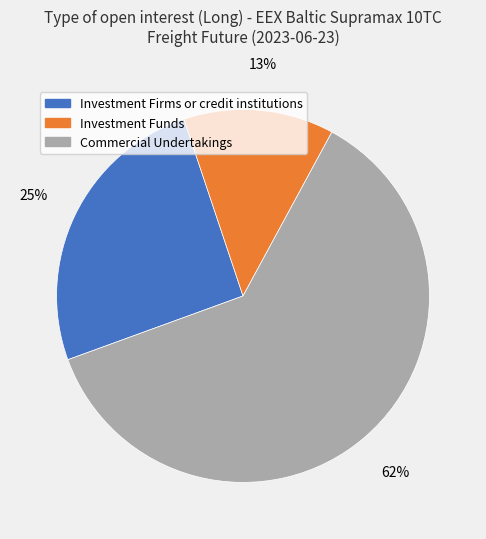

Between Investment Firms or credit institutions and Commercial Undertakings, which is larger?

Commercial Undertakings